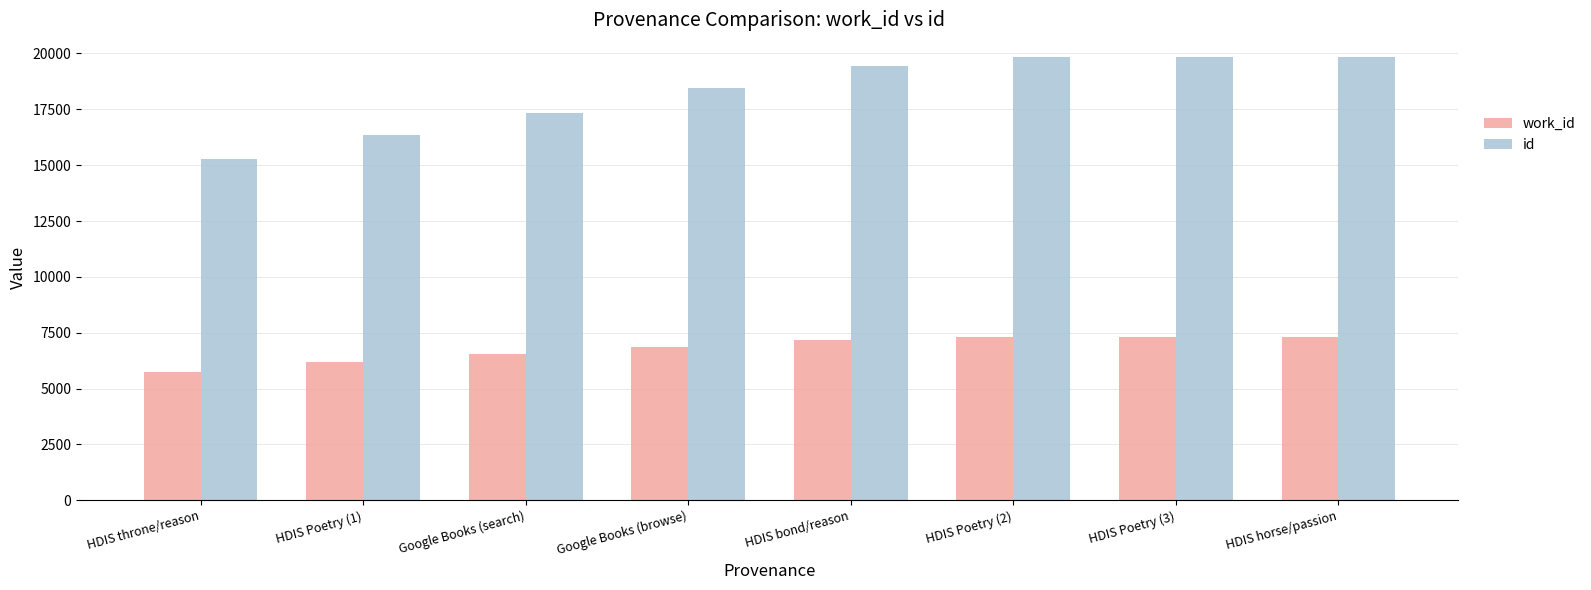

Which series has the largest total across all categories?

id